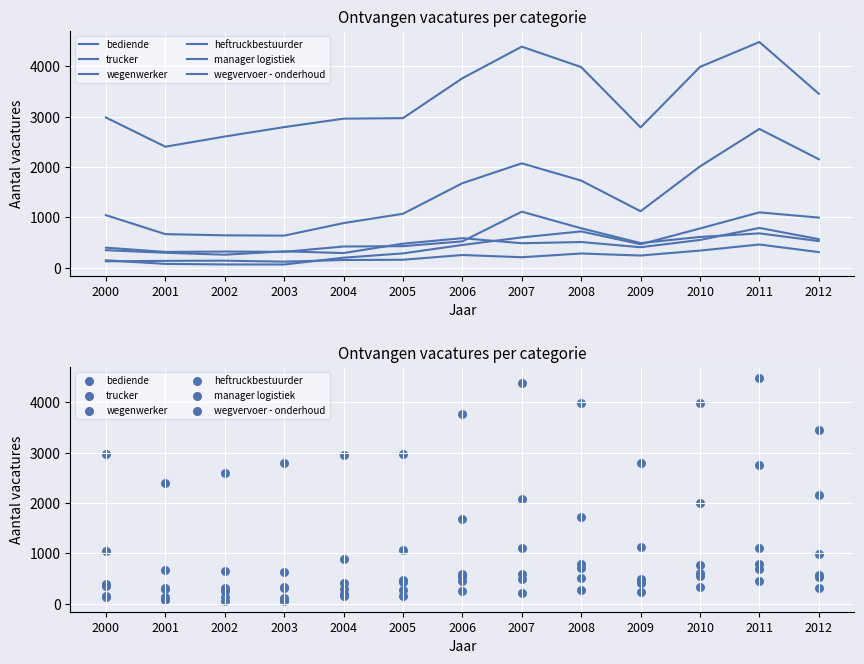

At how many categories does at least one series exceed 291?

13